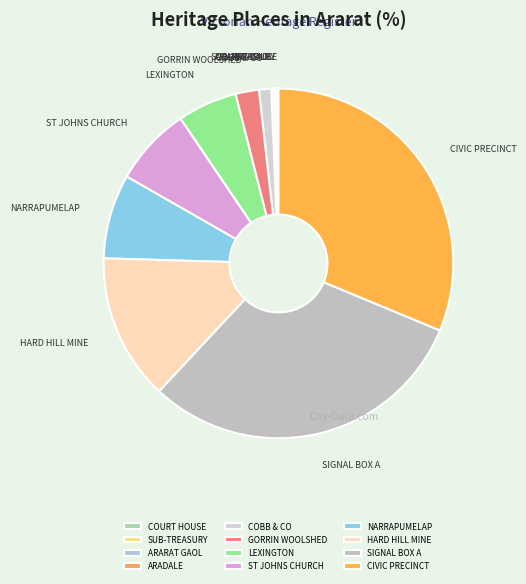

True or false: SIGNAL BOX A accounts for 31% of the total.

True